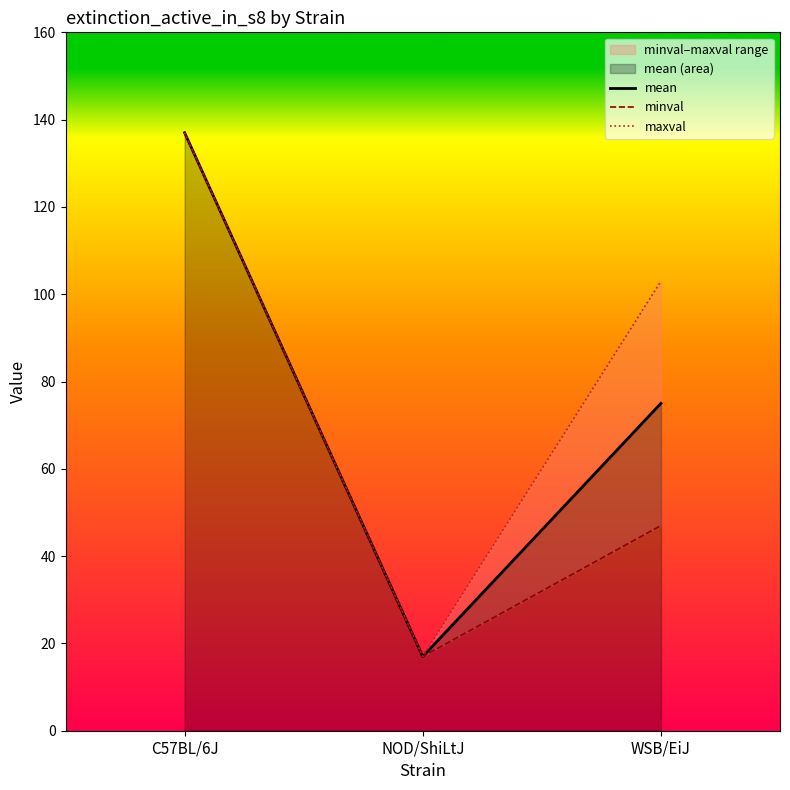

What are all the series names shown in the legend?

mean, minval, maxval